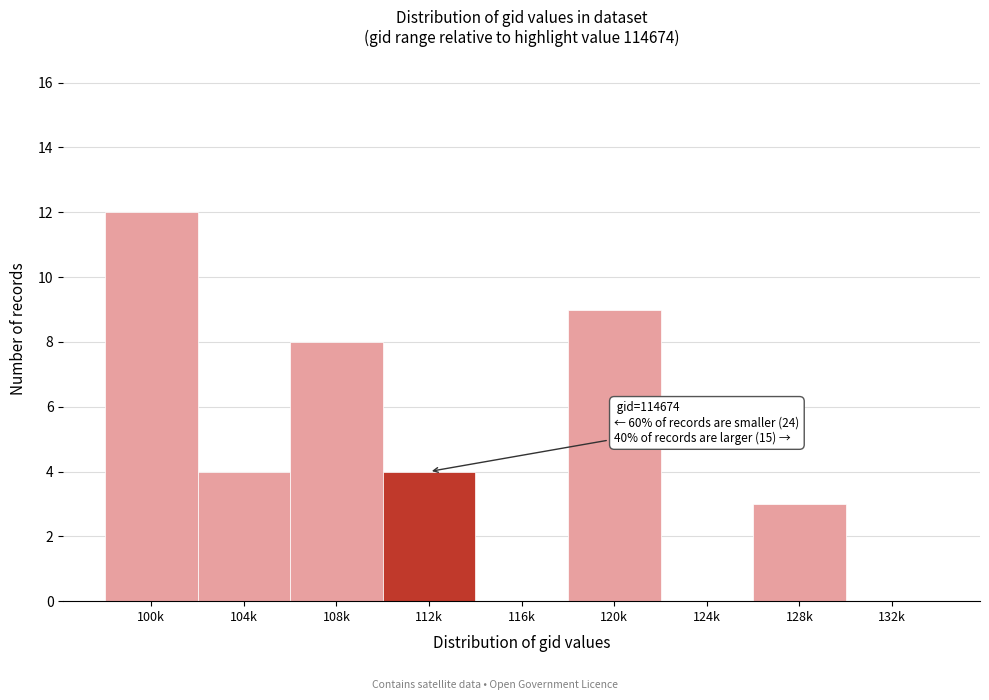

Reading left to right, list all the values displayed in this chart.

100k=12	104k=4	108k=8	112k=4	116k=0	120k=9	124k=0	128k=3	132k=0